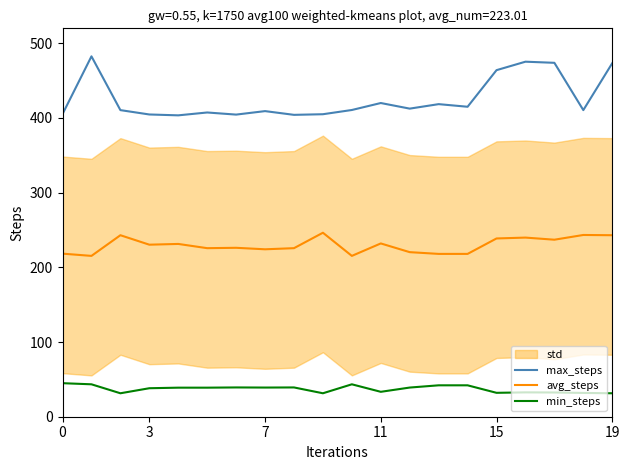

Which series has the largest range (max minus min)?

max_steps